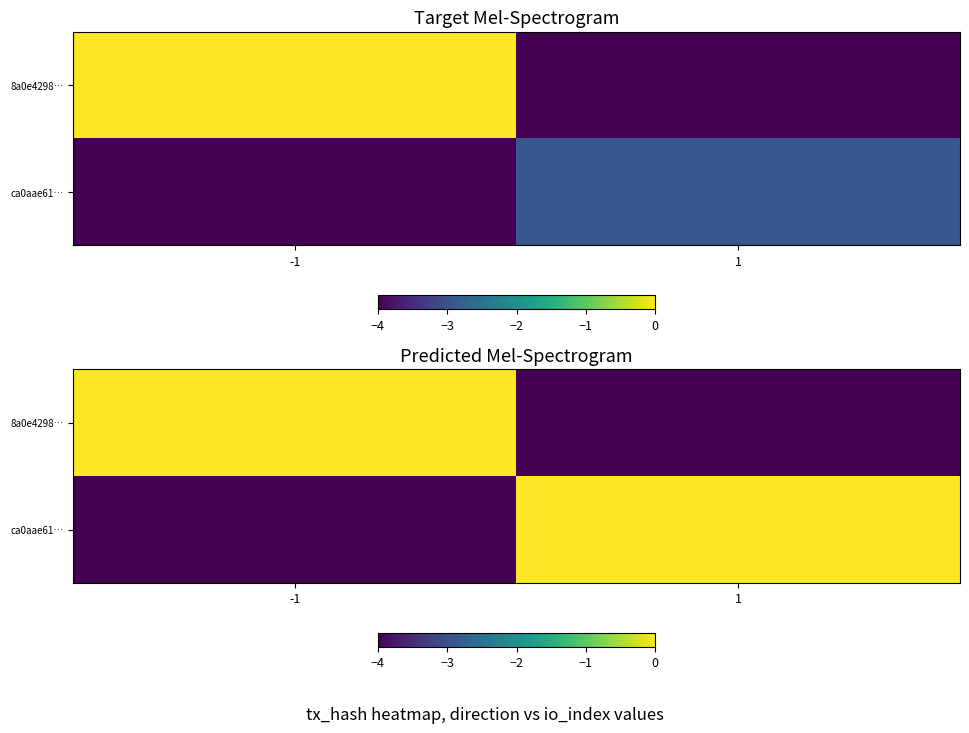

At which category is the sum across all series the highest?

-1